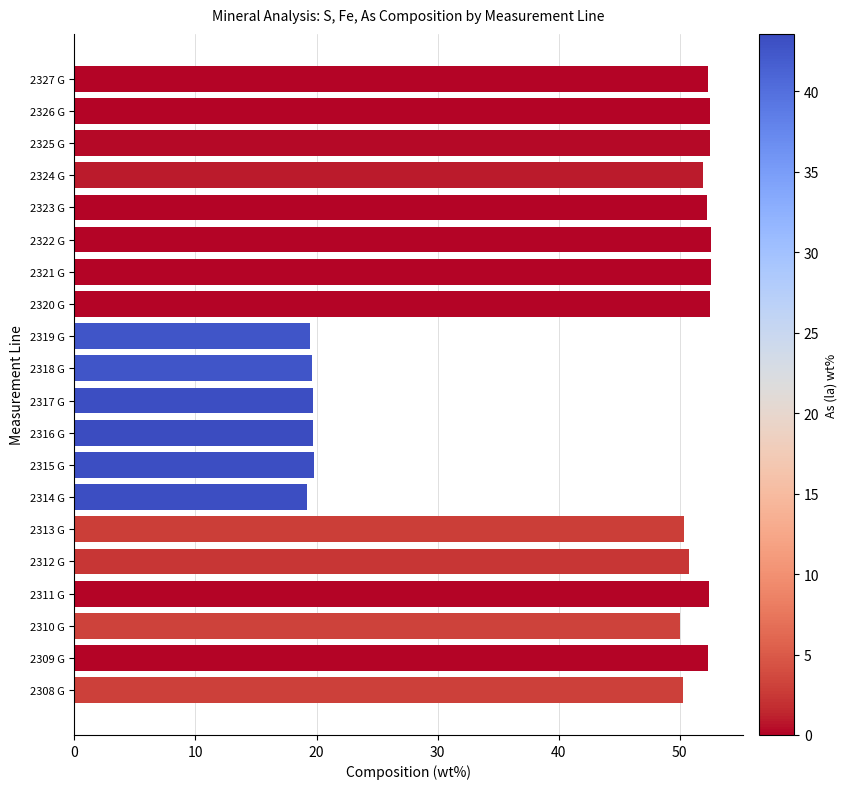

The chart shows a value of 19.1 at 2326 G. True or false?

False